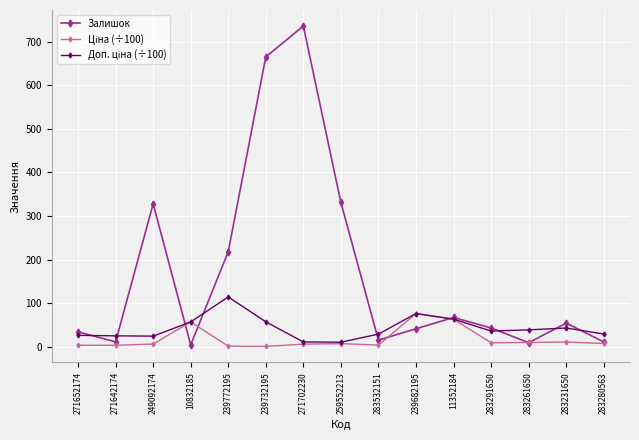

The Залишок series shows 331.0 at 259552213. True or false?

True